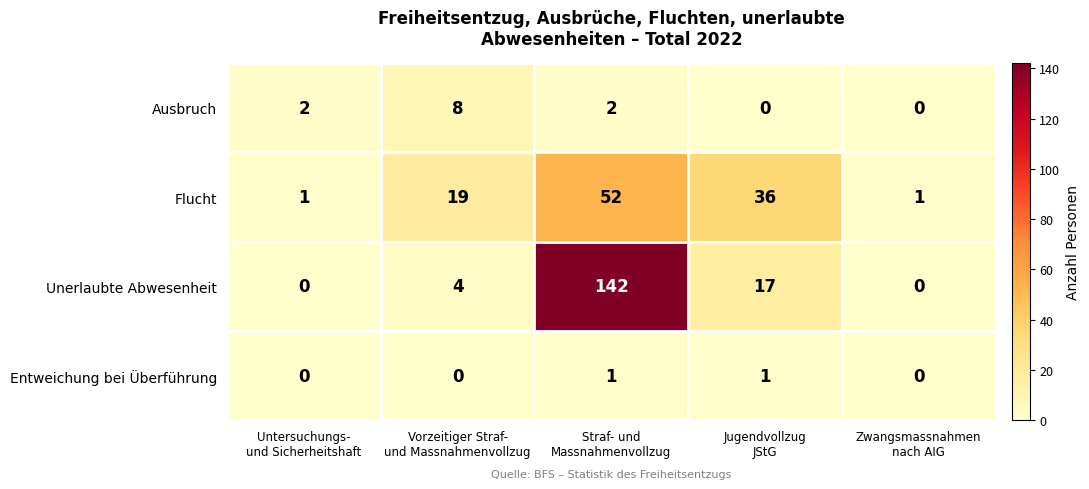

How many Entweichung bei Überführung values are between 0 and 1?

5